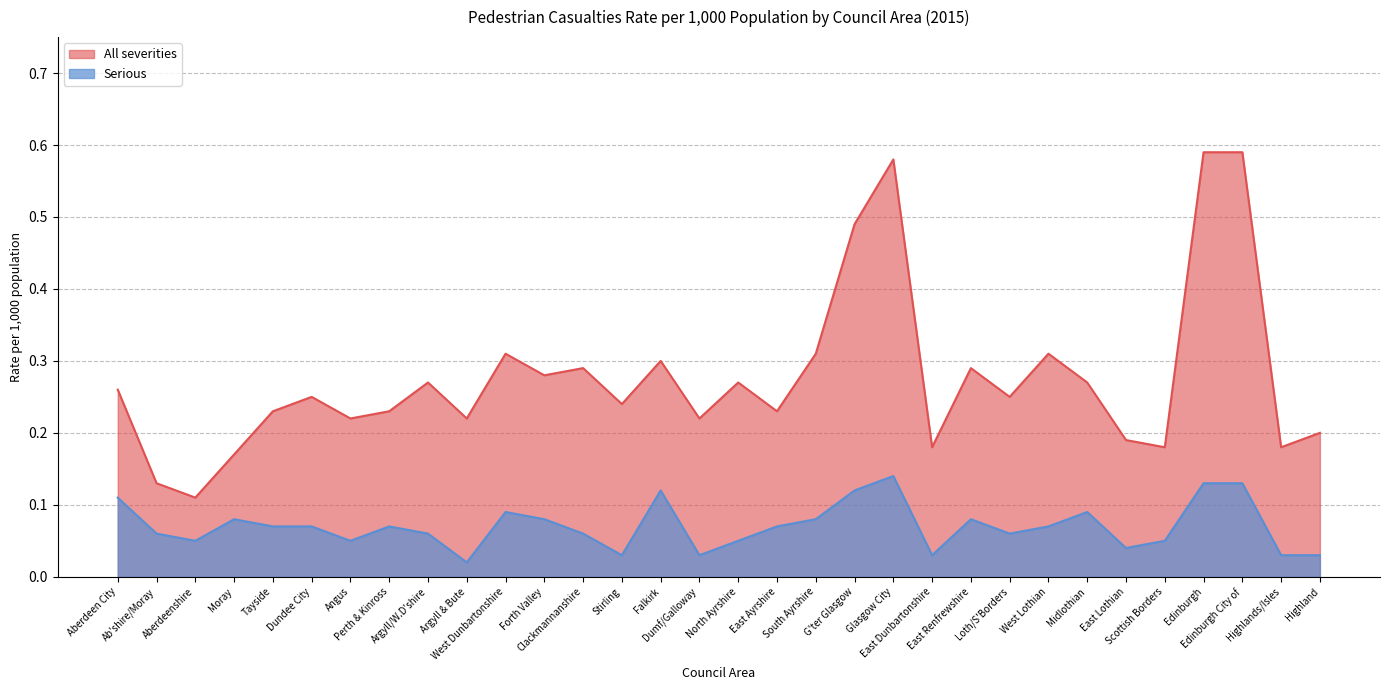

True or false: All severities and Serious intersect in this chart.

False